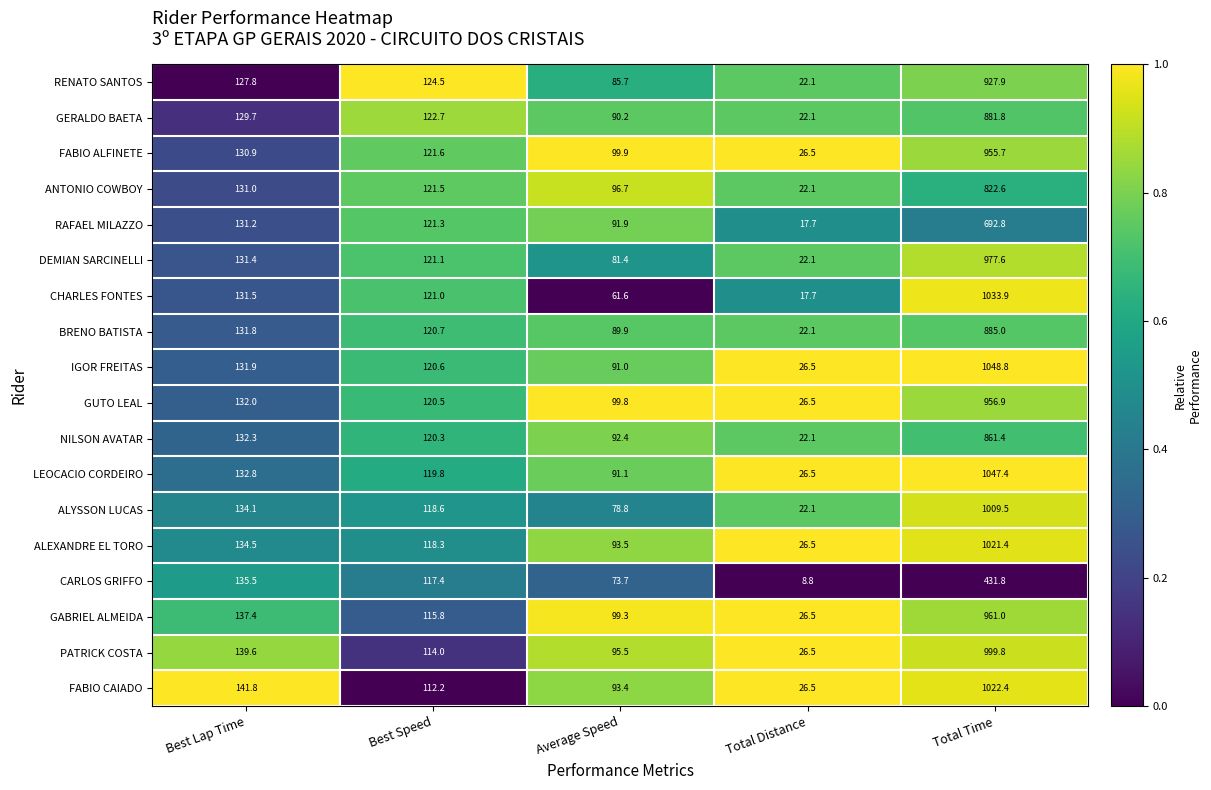

What is the average value of the GERALDO BAETA series?

249.3